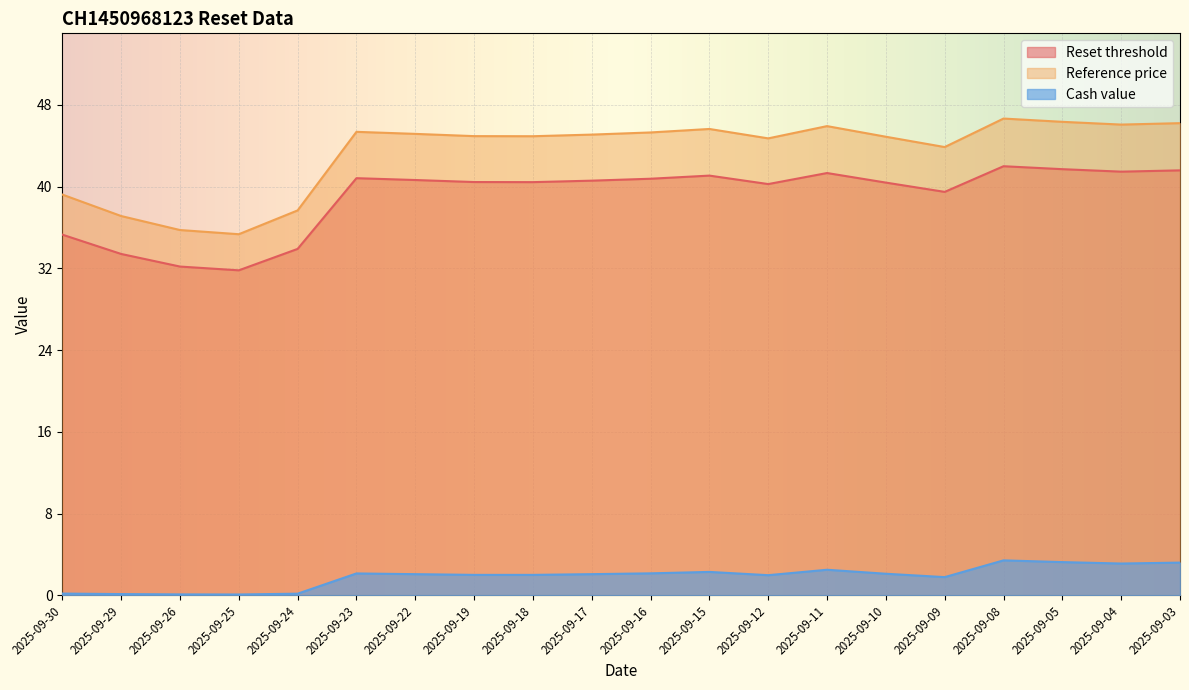

How many lines are shown in the chart?

3